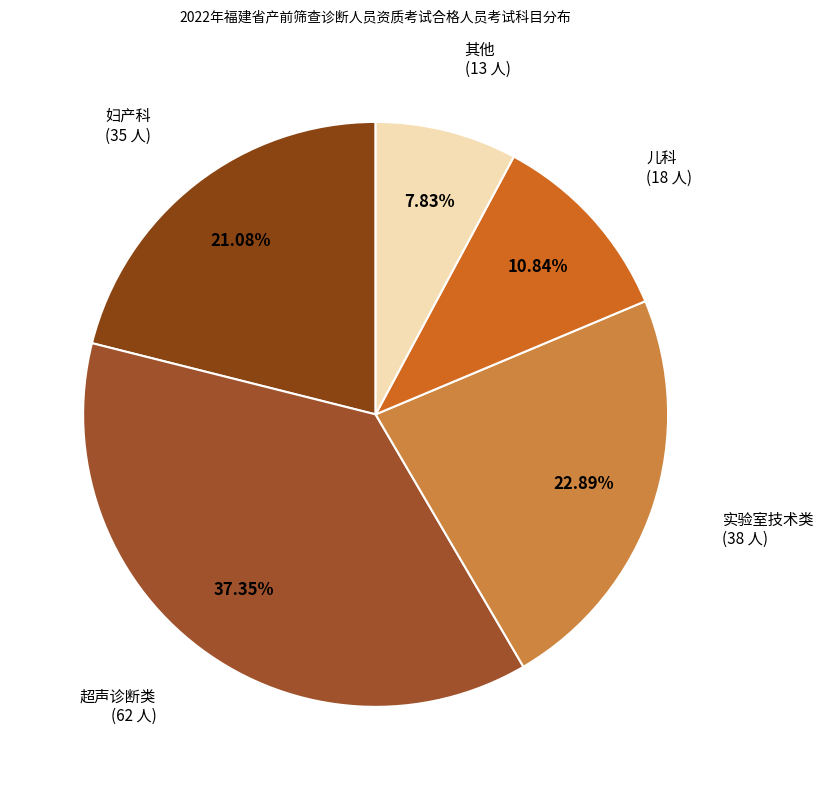

What is the smallest slice in the pie chart?

其他